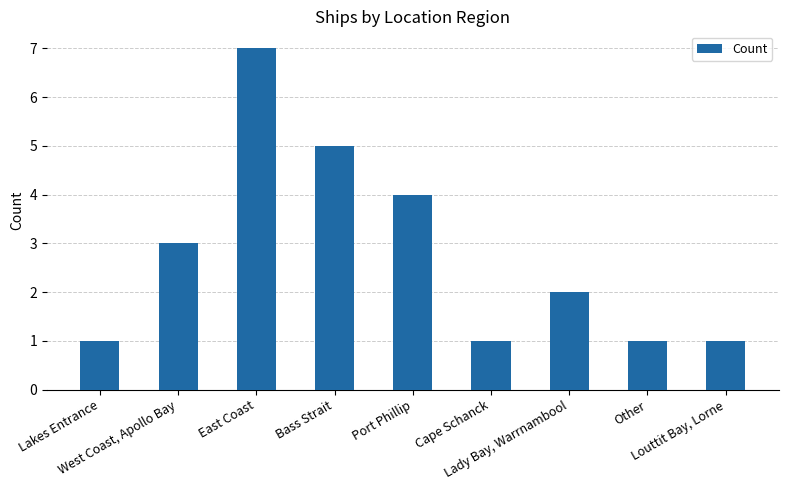

Reading left to right, what are all the values shown in this chart?

Lakes Entrance=1	West Coast, Apollo Bay=3	East Coast=7	Bass Strait=5	Port Phillip=4	Cape Schanck=1	Lady Bay, Warrnambool=2	Other=1	Louttit Bay, Lorne=1